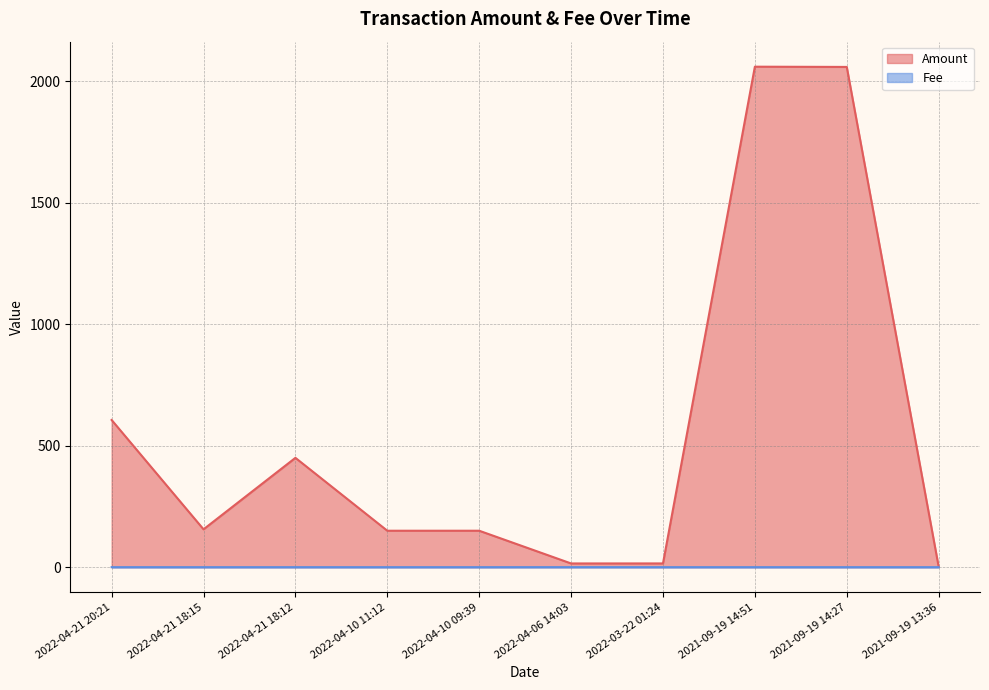

Reading left to right, list all the values displayed in this chart.

Amount: 605.8	155.8	450.0	150.0	150.0	15.3	15.4	2059.8	2058.8	2.0
Fee: 0.1	0.0	0.0	0.0	0.0	0.1	0.0	0.0	0.0	0.0